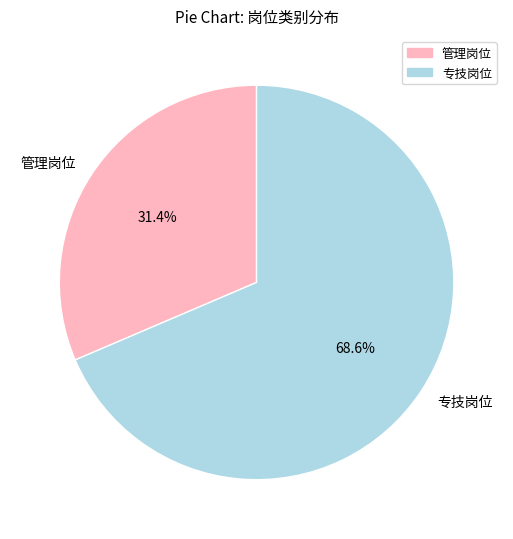

How many slices are in this pie chart?

2